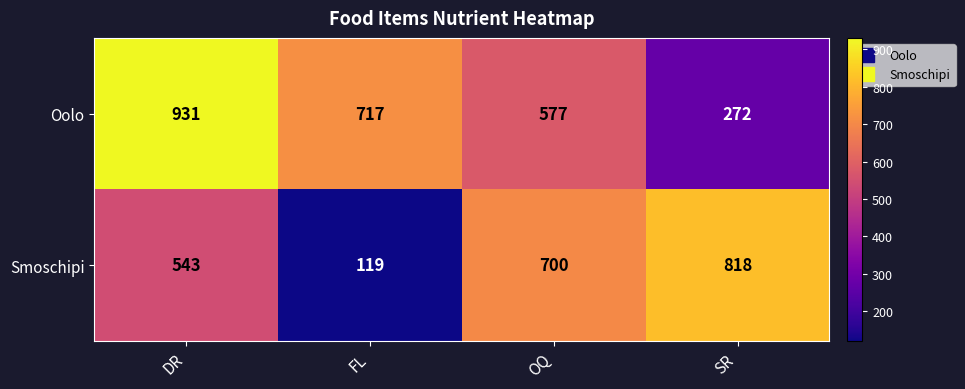

What is the difference between the maximum and minimum values in the Oolo series?

659